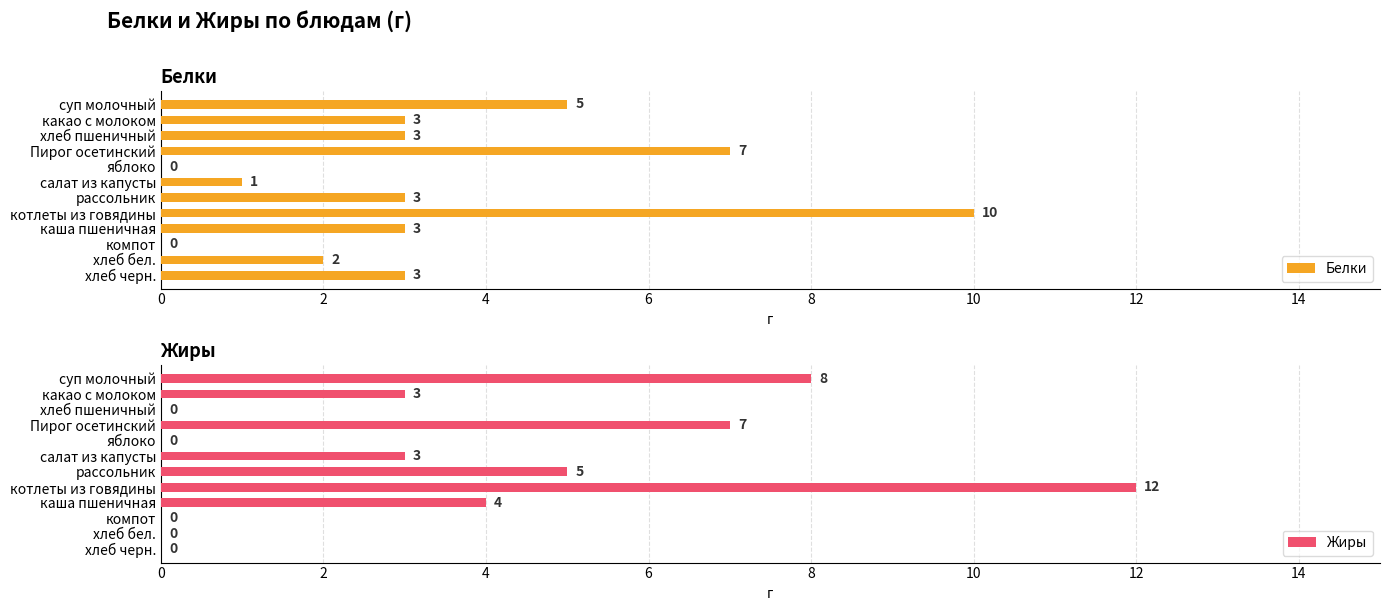

Is it true that Белки equals 2 at какао с молоком?

False